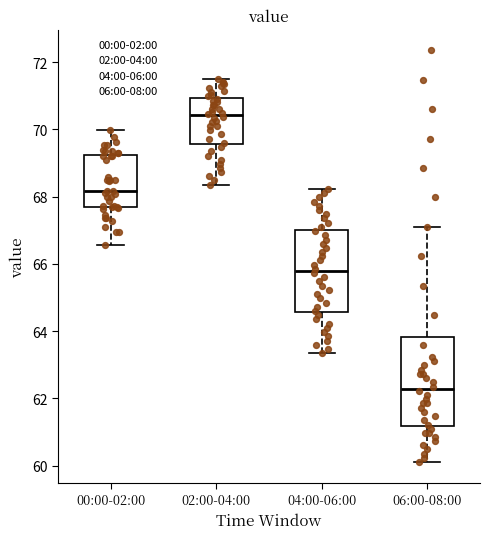

Which box's median line is the lowest?

06:00-08:00